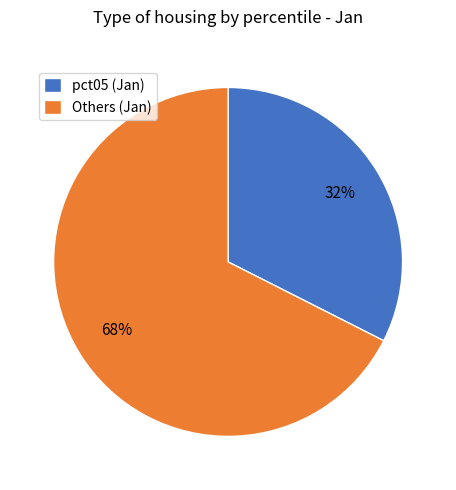

To the nearest percent, what is the average slice percentage?

50%